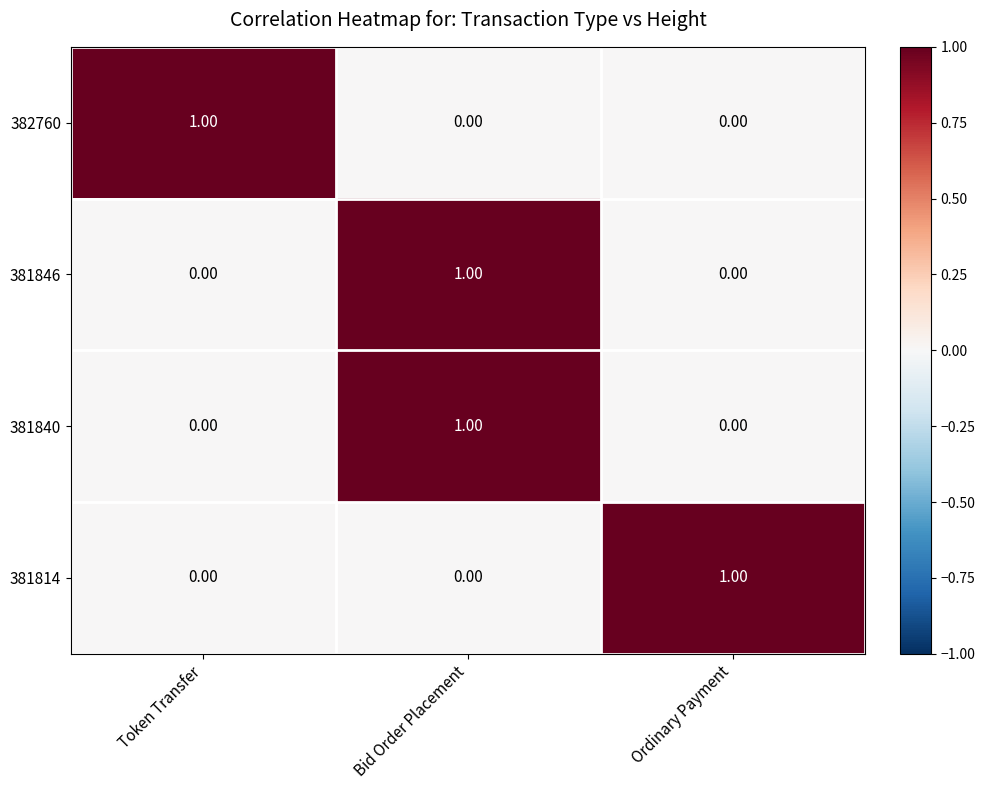

At how many categories does at least one series exceed 0?

3